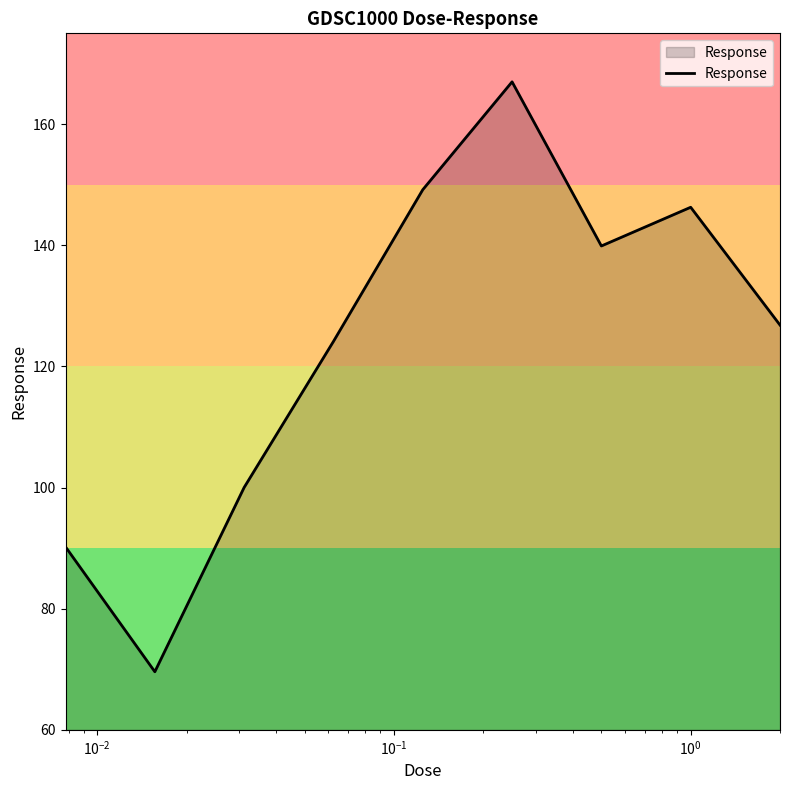

How many series are shown in this chart?

1